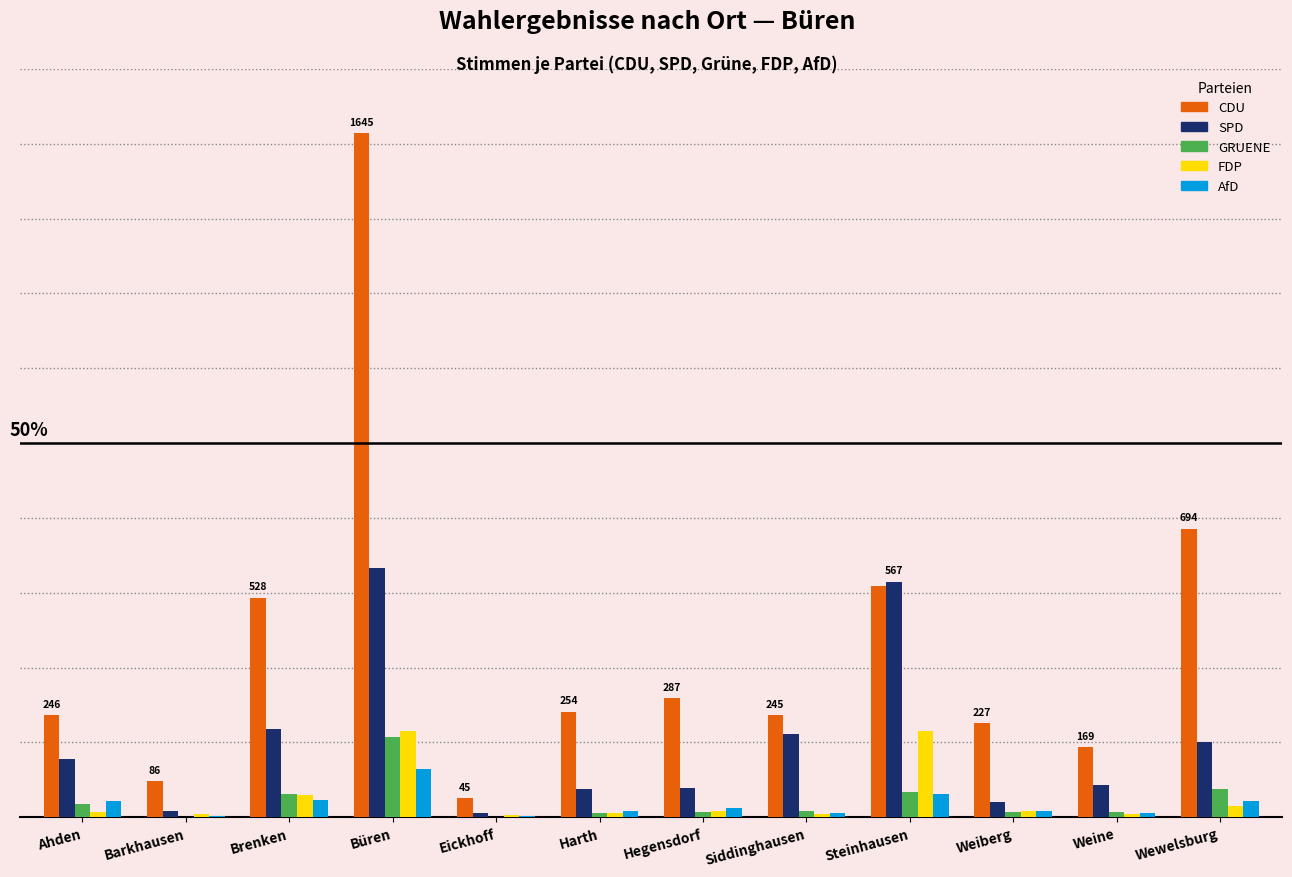

What is the label of the 8th bar from the left?

Siddinghausen